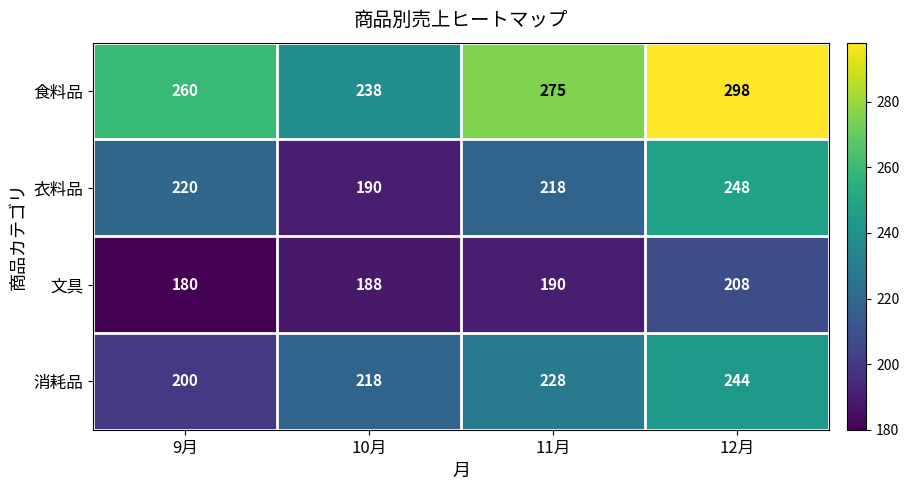

The value of 消耗品 at 12月 is 169. True or false?

False